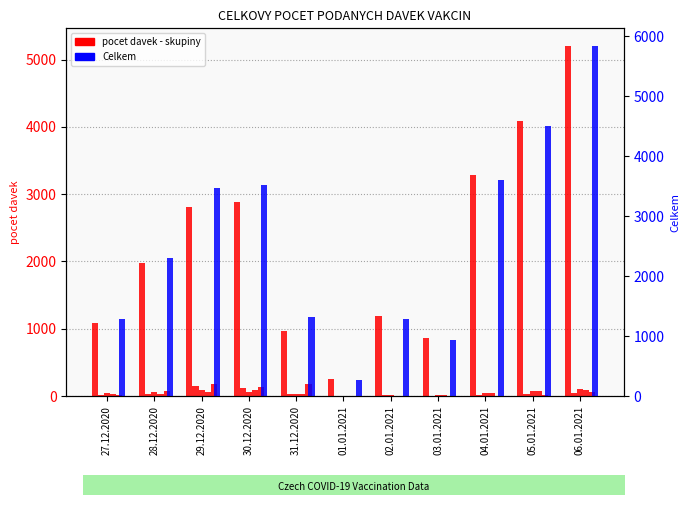

What is the difference between the second highest and second lowest values in the Celkem series?

3582